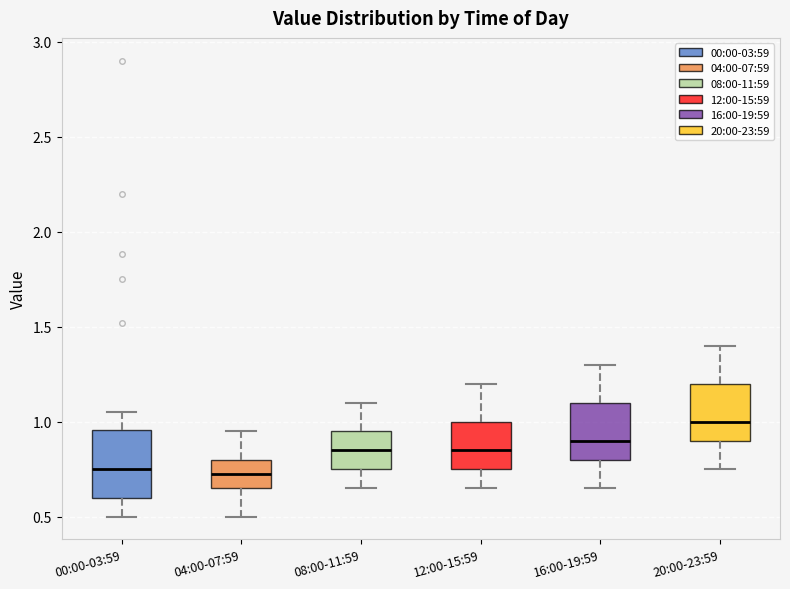

Reading left to right, transcribe this box plot: for each box, give where its median line is, the range the box spans, and where its two whiskers end, as read against the y-axis. The values are not printed on the chart, so give them approximately, as read against the axis.

00:00-03:59: median 0.75, box 0.60 to 0.95, whiskers 0.50 to 1.05
04:00-07:59: median 0.75, box 0.65 to 0.80, whiskers 0.50 to 0.95
08:00-11:59: median 0.85, box 0.75 to 0.95, whiskers 0.65 to 1.10
12:00-15:59: median 0.85, box 0.75 to 1.00, whiskers 0.65 to 1.20
16:00-19:59: median 0.90, box 0.80 to 1.10, whiskers 0.65 to 1.30
20:00-23:59: median 1.00, box 0.90 to 1.20, whiskers 0.75 to 1.40